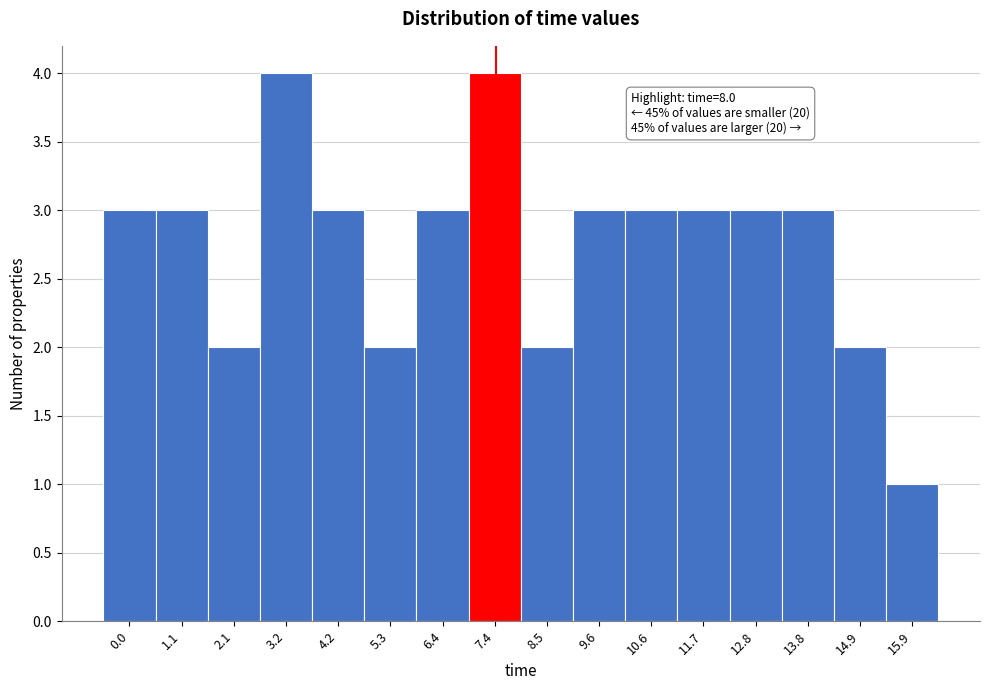

Reading left to right, transcribe all the data shown in this chart.

3	3	2	4	3	2	3	4	2	3	3	3	3	3	2	1